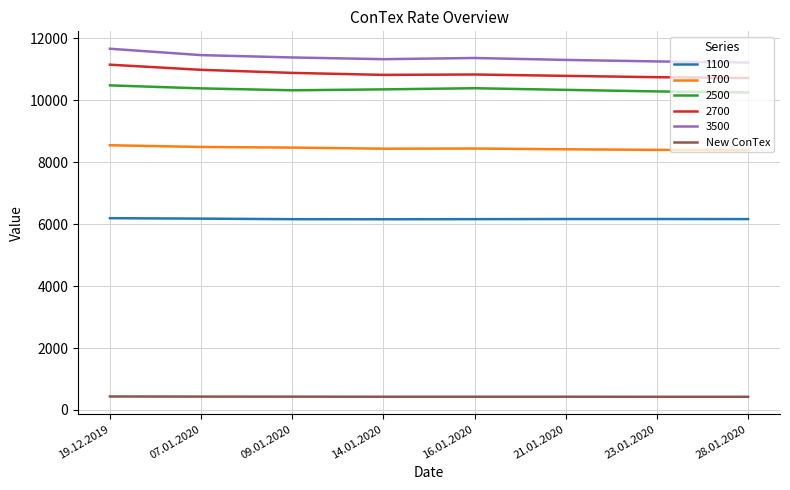

True or false: 2700 and 2500 intersect in this chart.

False